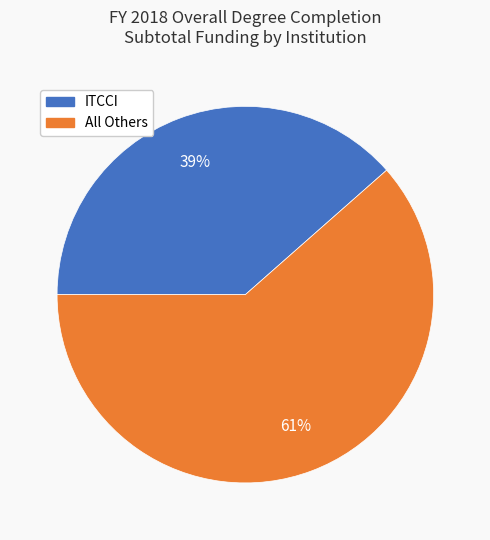

How many slices are in this pie chart?

2